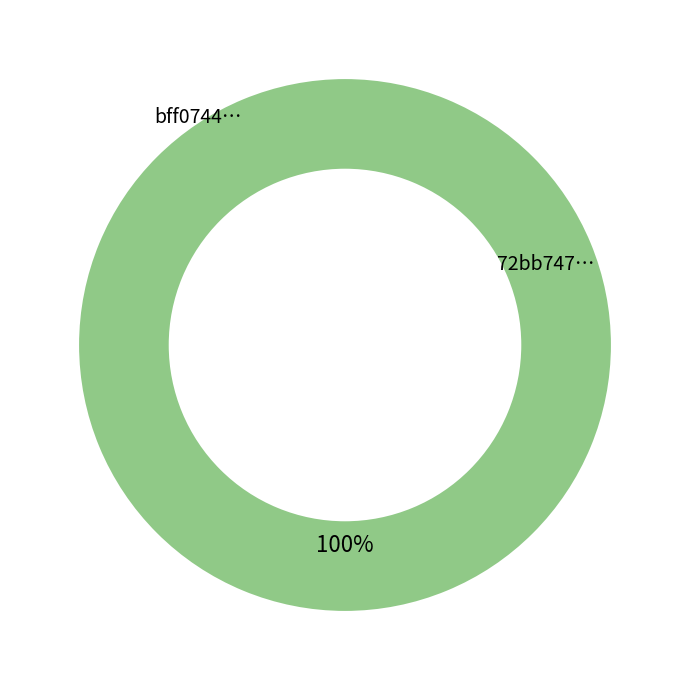

Is it true that tx_1 is 100% of the pie?

True